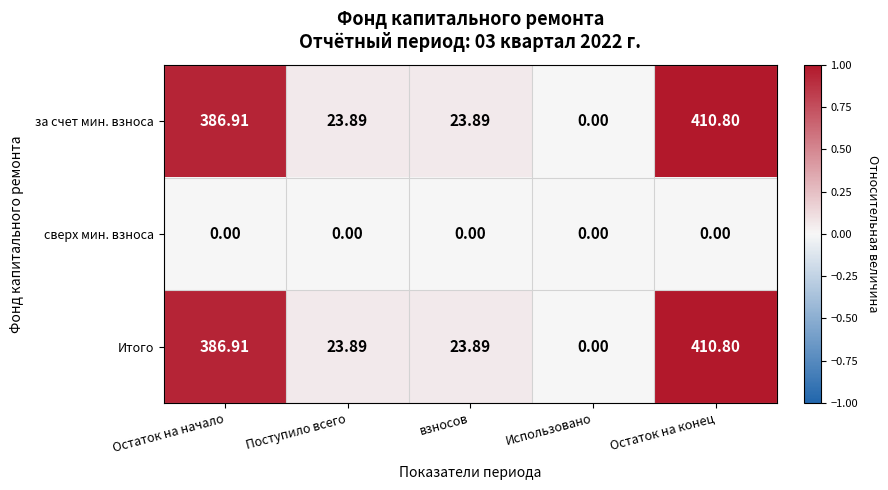

At which category is the sum across all series the highest?

Остаток на конец